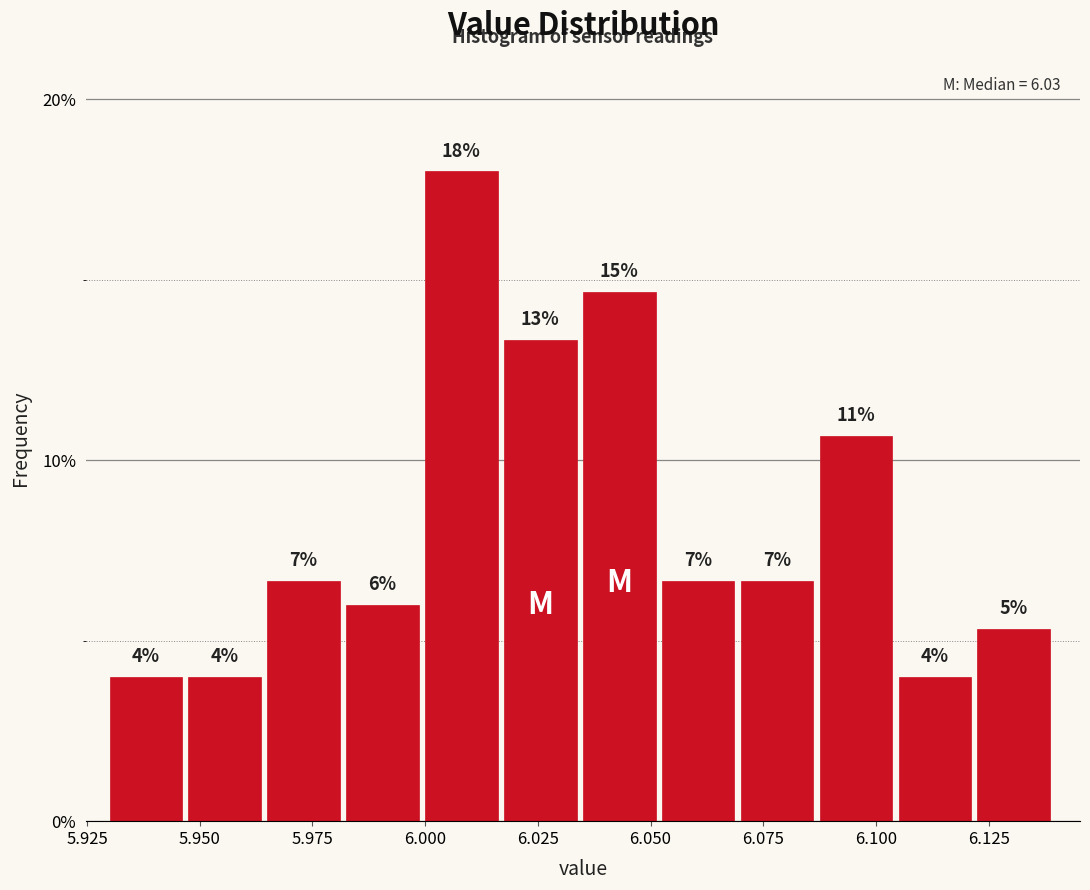

Around what value on the x-axis is the tallest bar? Give the approximate position of its centre, as read against the axis.

6.010